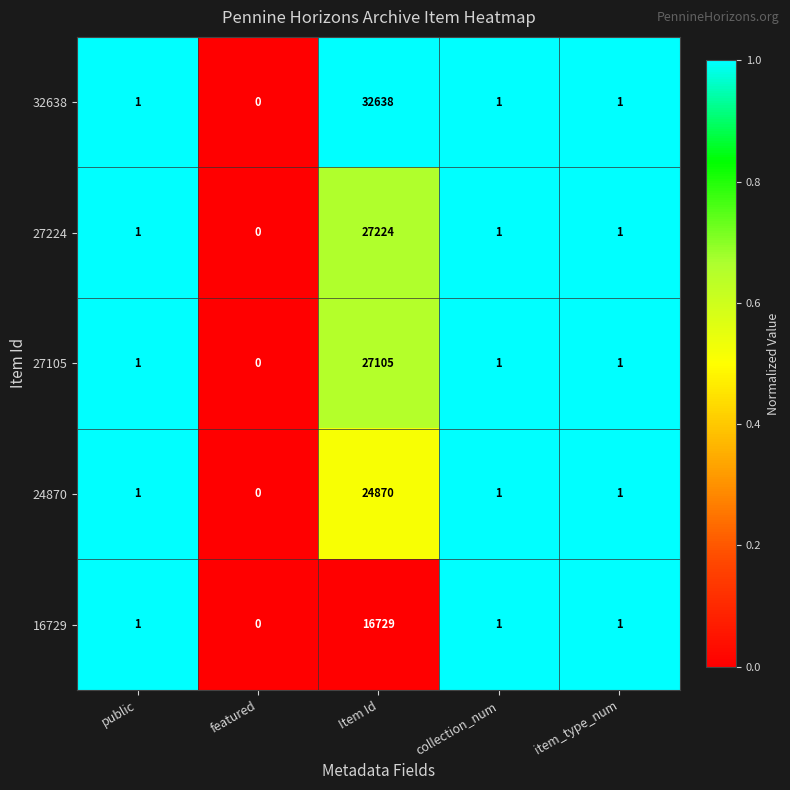

Which series has the widest spread of values?

32638